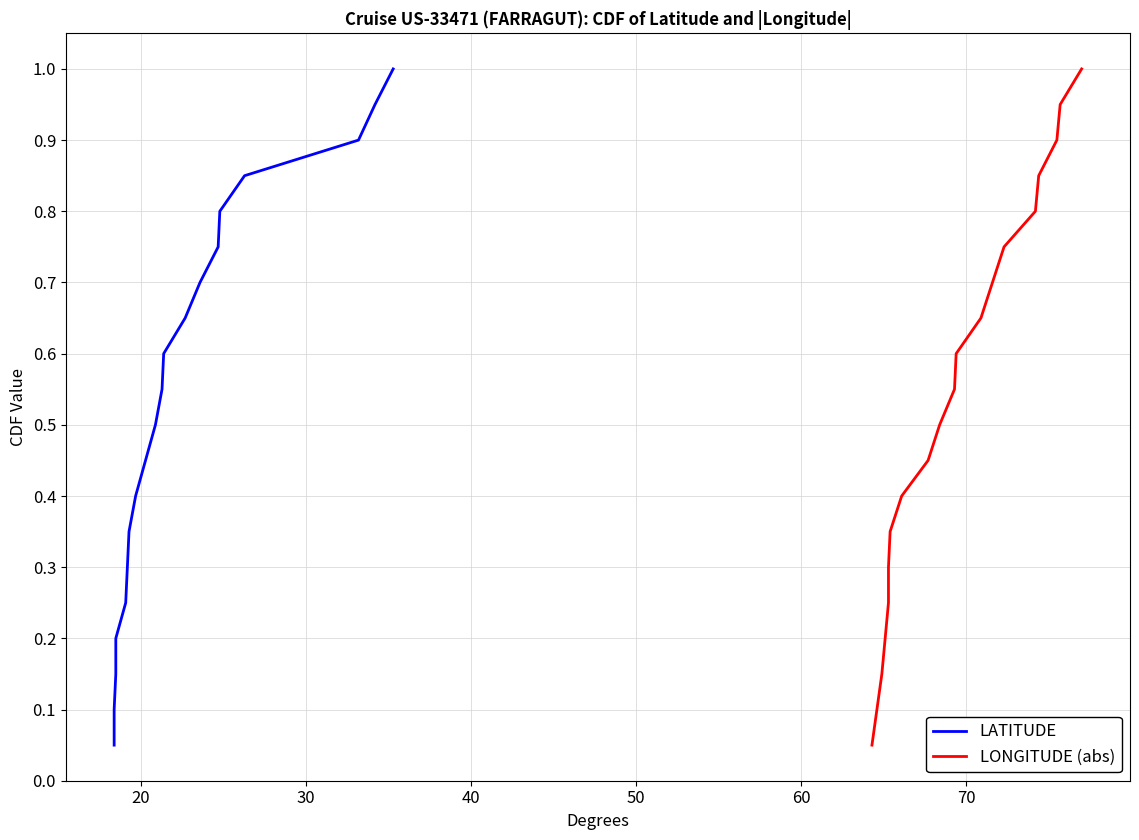

True or false: LONGITUDE (abs) and LATITUDE cross at least once.

False